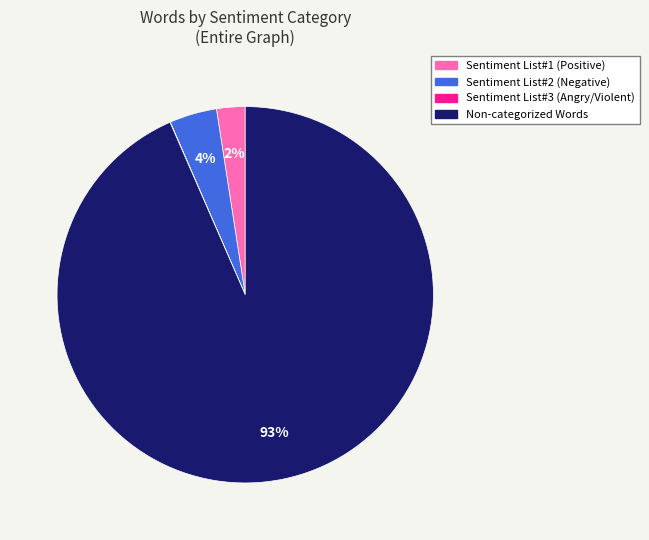

To the nearest percent, what is the average slice percentage?

25%